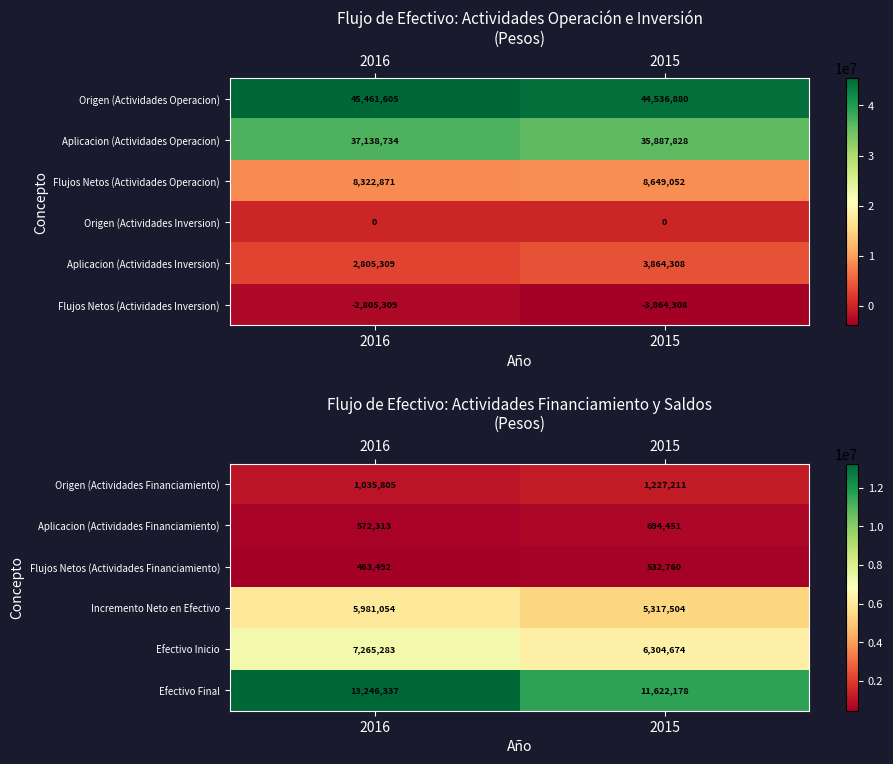

At how many categories does at least one series exceed 11886718?

1